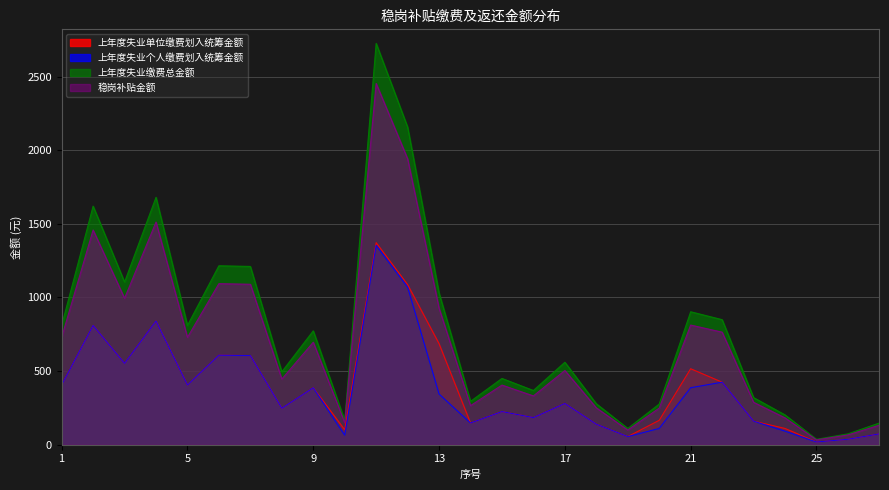

How many interior local peaks does the 上年度失业缴费总金额 series have?

8